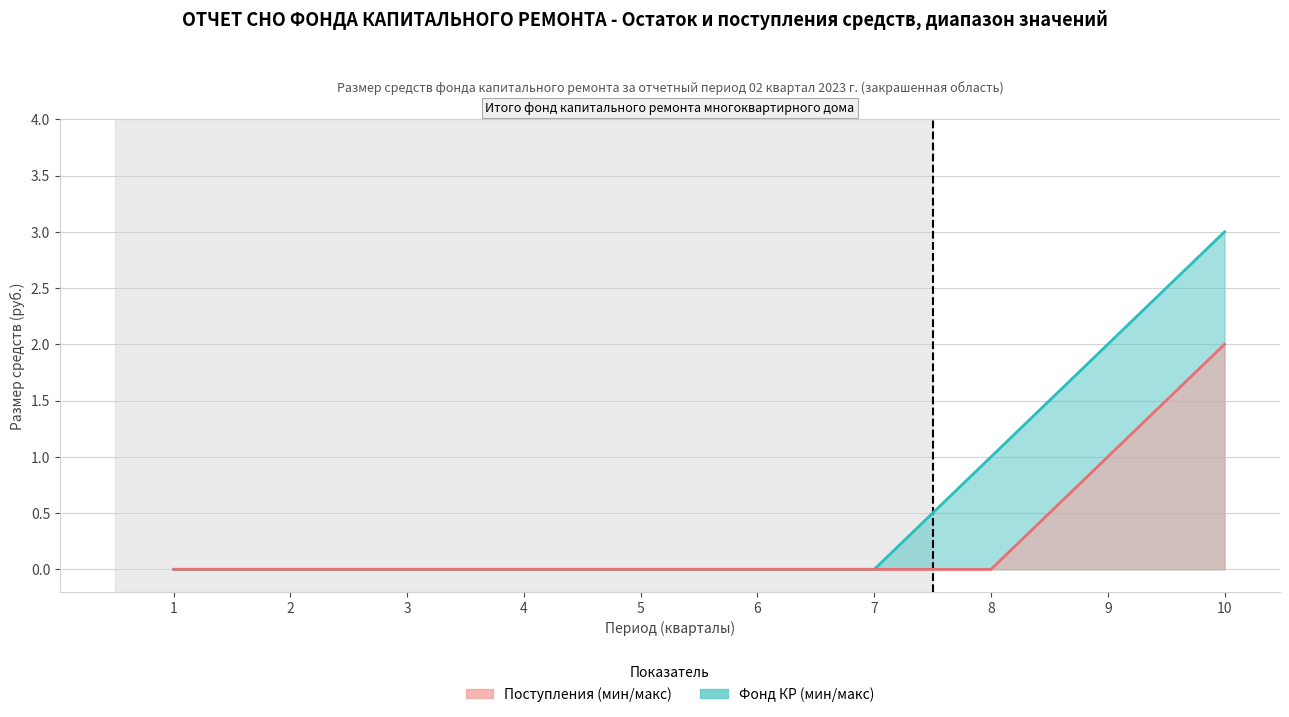

Rank the series at 9 from highest to lowest value.

Фонд КР, Поступления